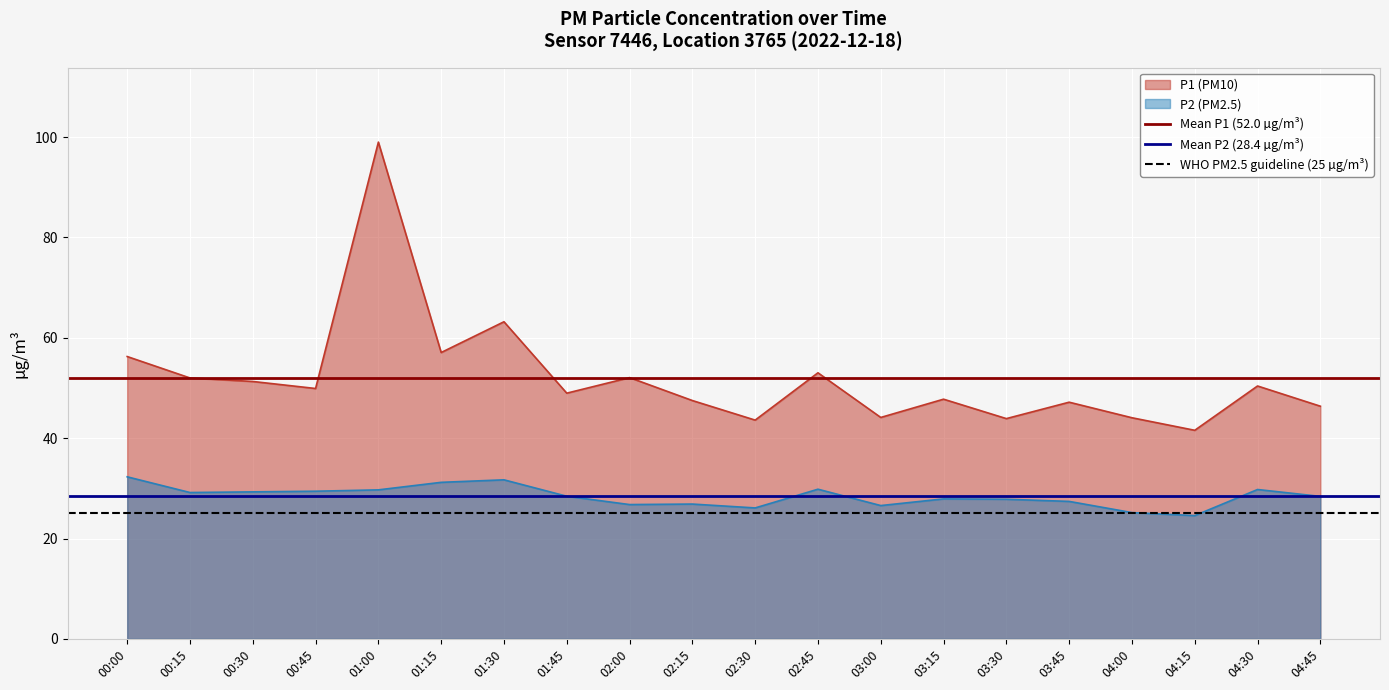

What is the average value of the Mean P1 (52.0 µg/m³) series?

52.0